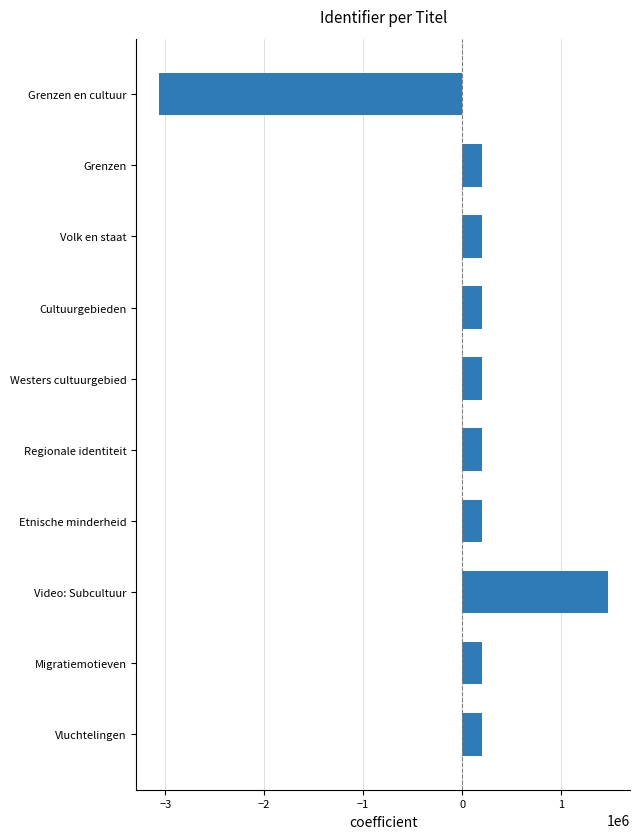

Read the value at Cultuurgebieden.

199368.4